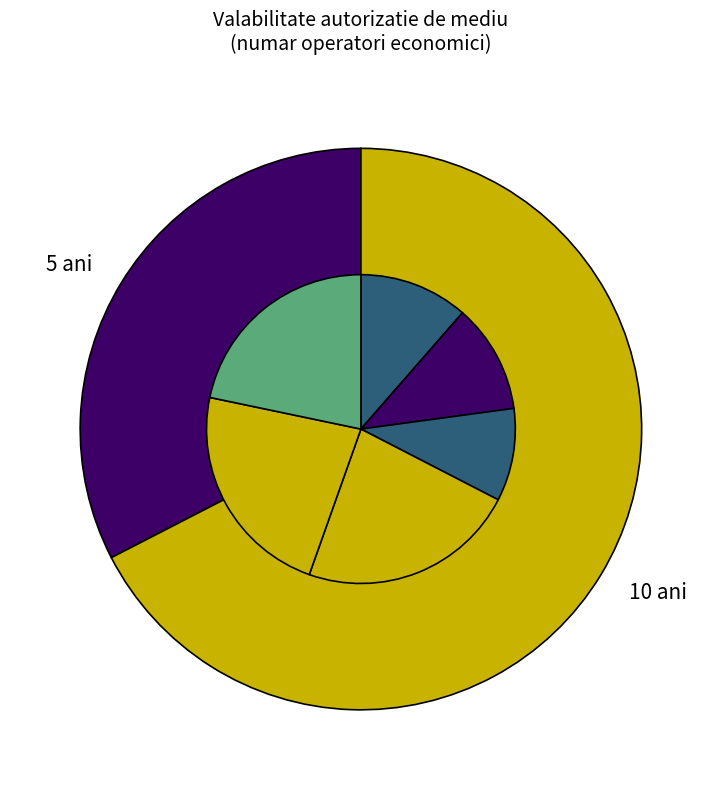

To the nearest percent, what is the combined percentage of 5 ani and 10 ani?

100%